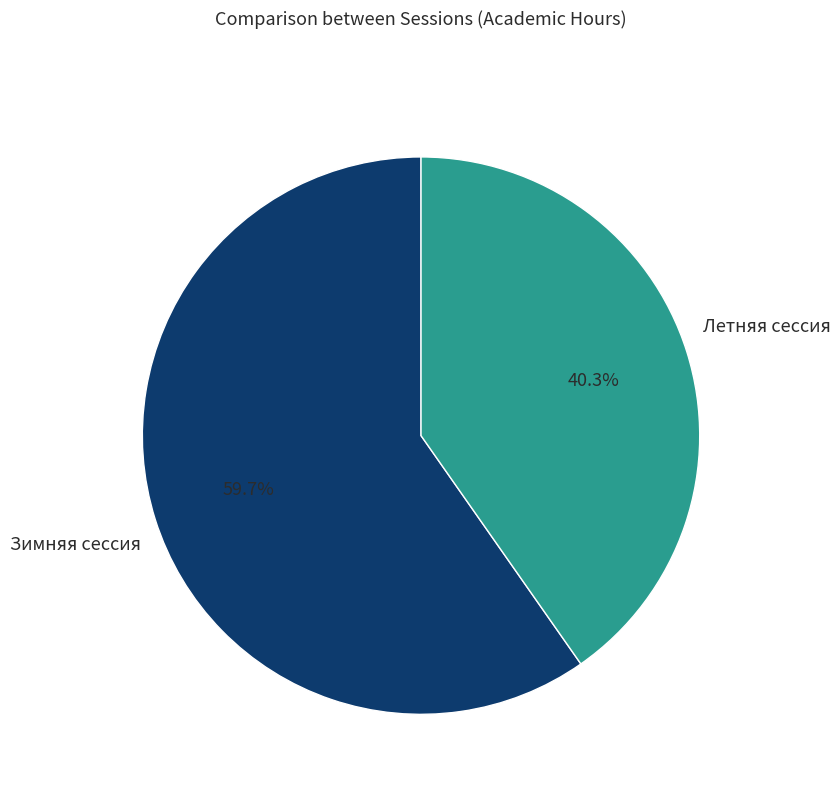

Which slice is the smallest?

Летняя сессия